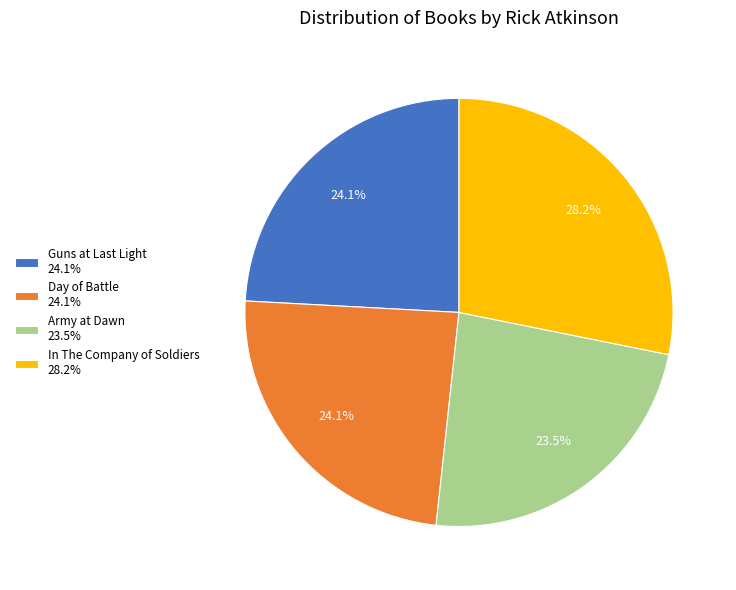

Is there a majority slice in this chart?

No